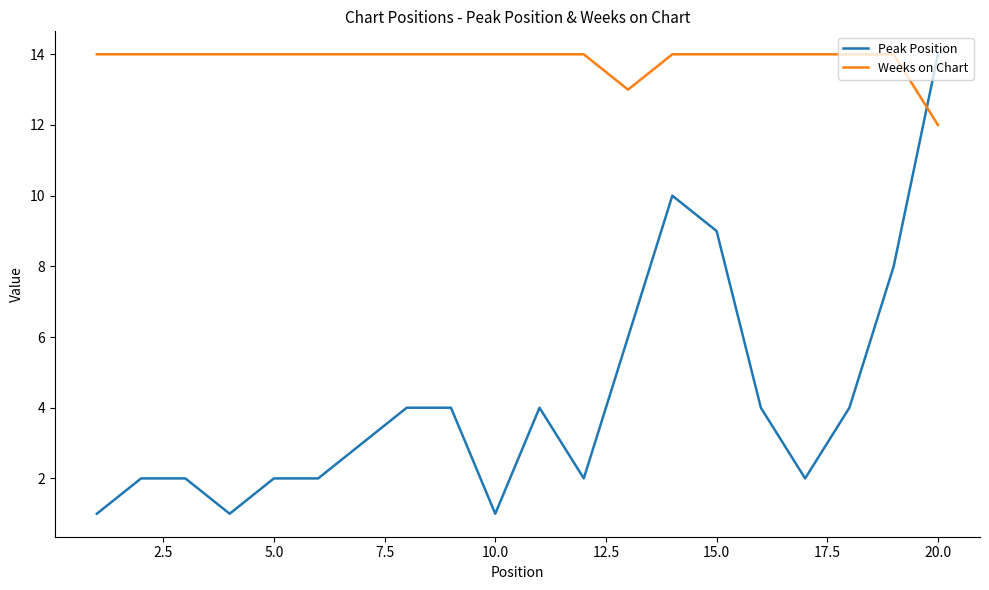

Which series has the largest total across all categories?

Weeks on Chart